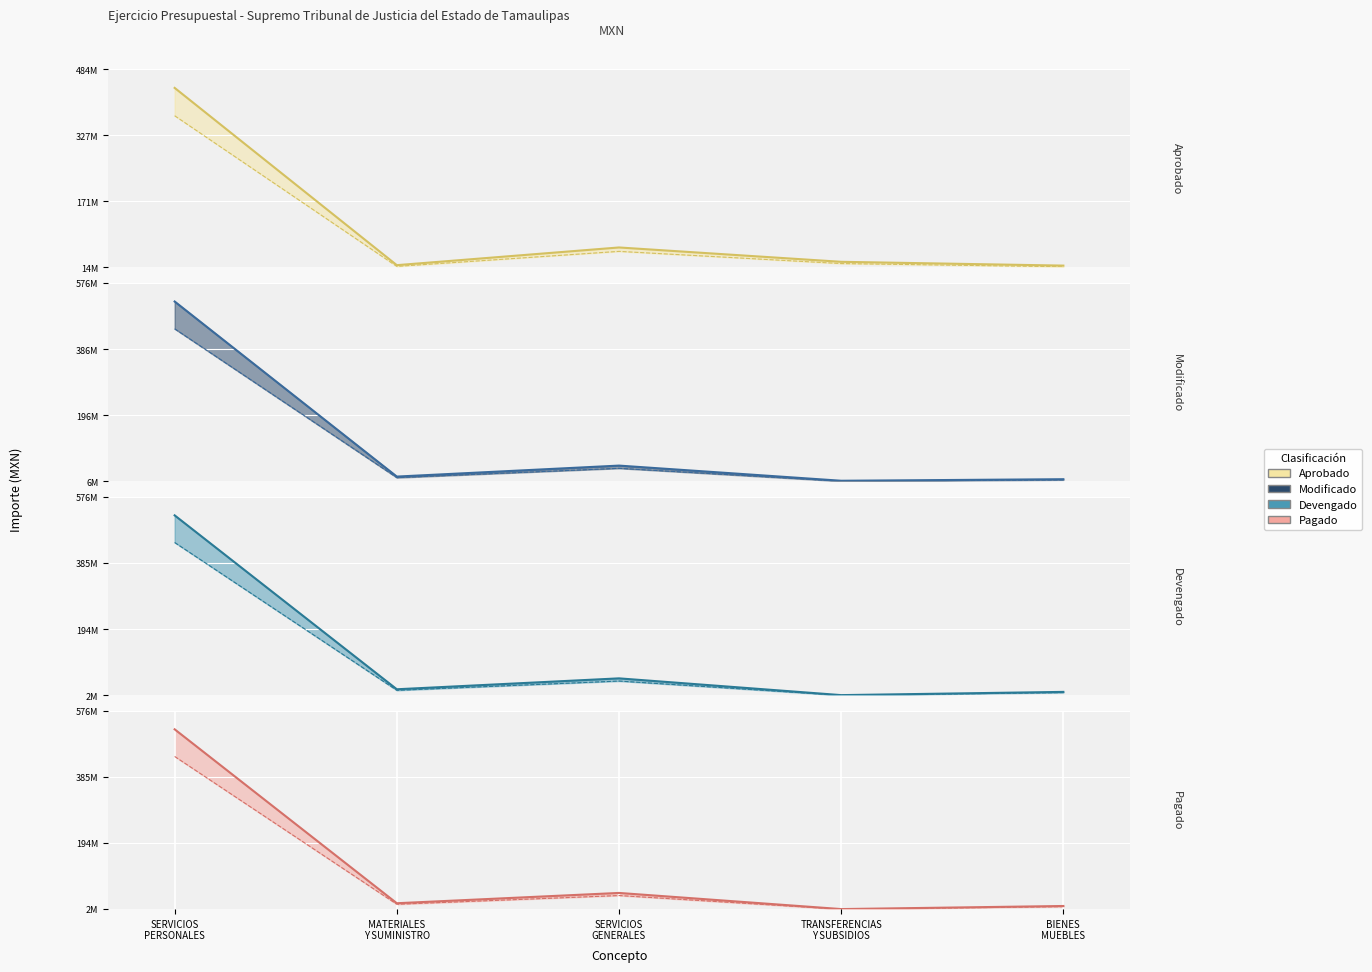

Which series has the largest total across all categories?

Modificado